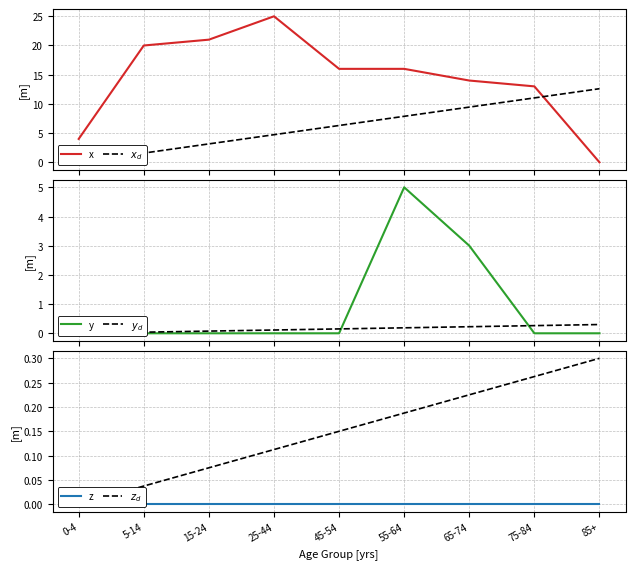

Does the chart display data point markers on the line(s)?

No